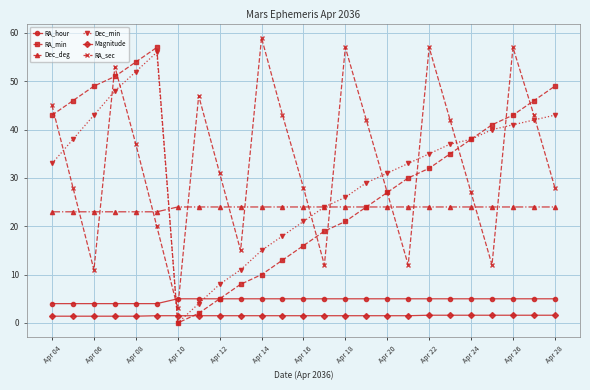

What is the difference between the maximum and minimum values in the RA_sec series?

56.0